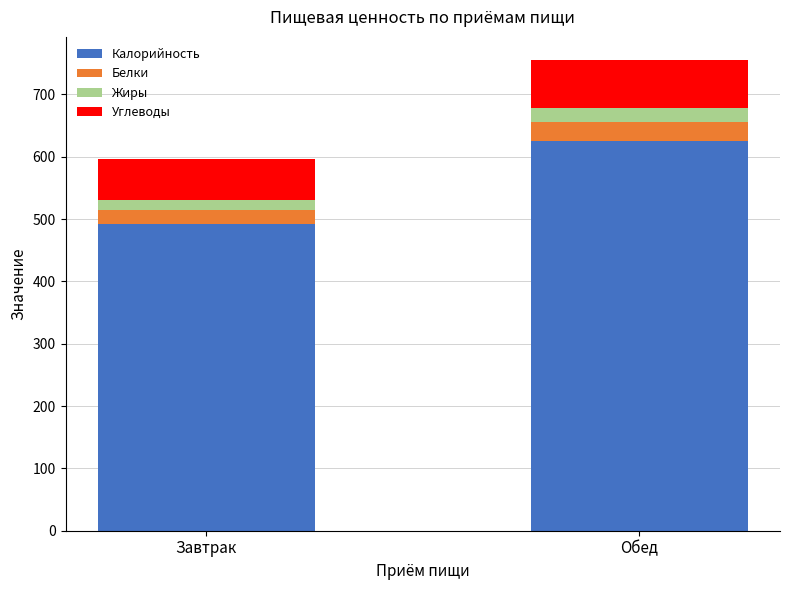

What is the value of the Калорийность bar at the 2nd from the left?

625.4